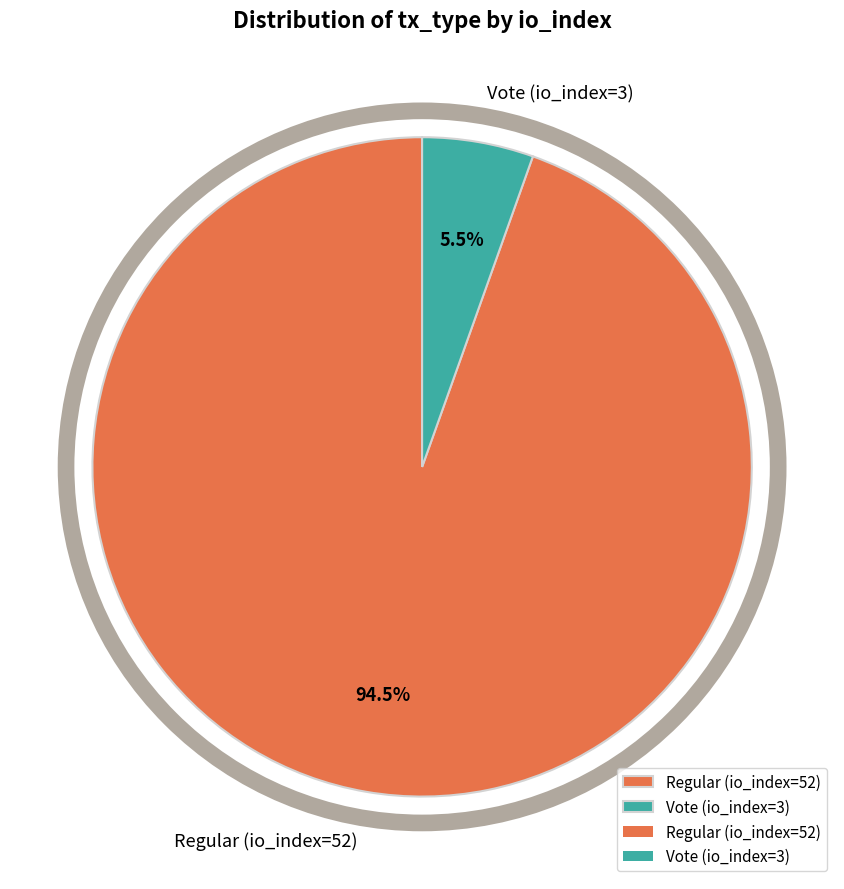

Combined, do Regular (io_index=52) and Vote (io_index=3) account for over 50%?

Yes